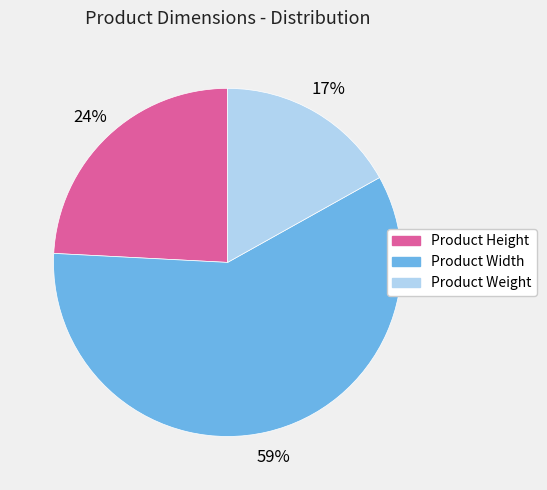

To the nearest percent, what is the difference between the Product Weight and Product Width slice percentages?

42%